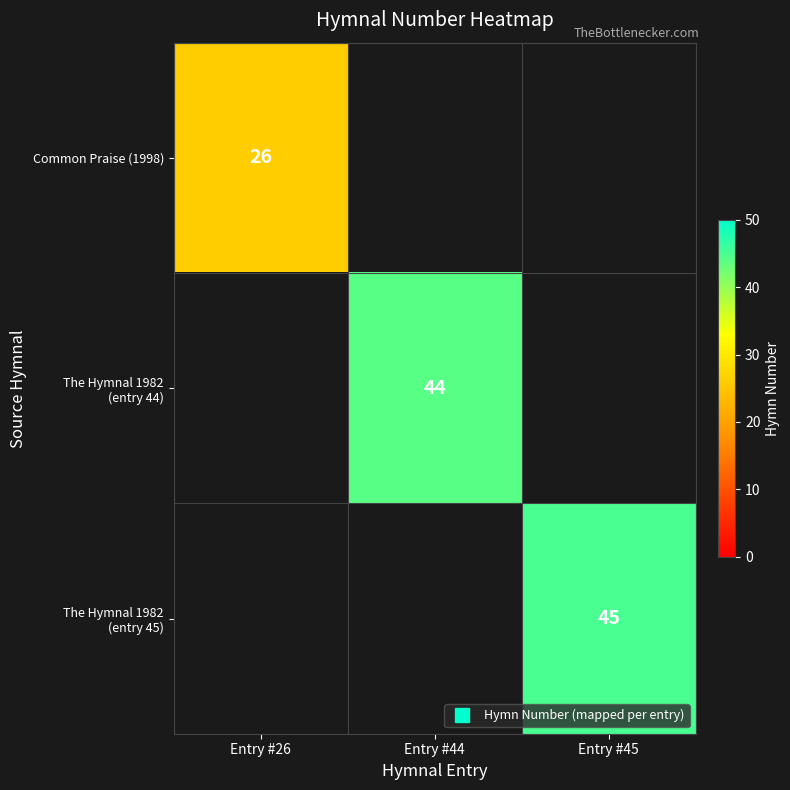

How many positive values does the Common Praise (1998) series have?

1